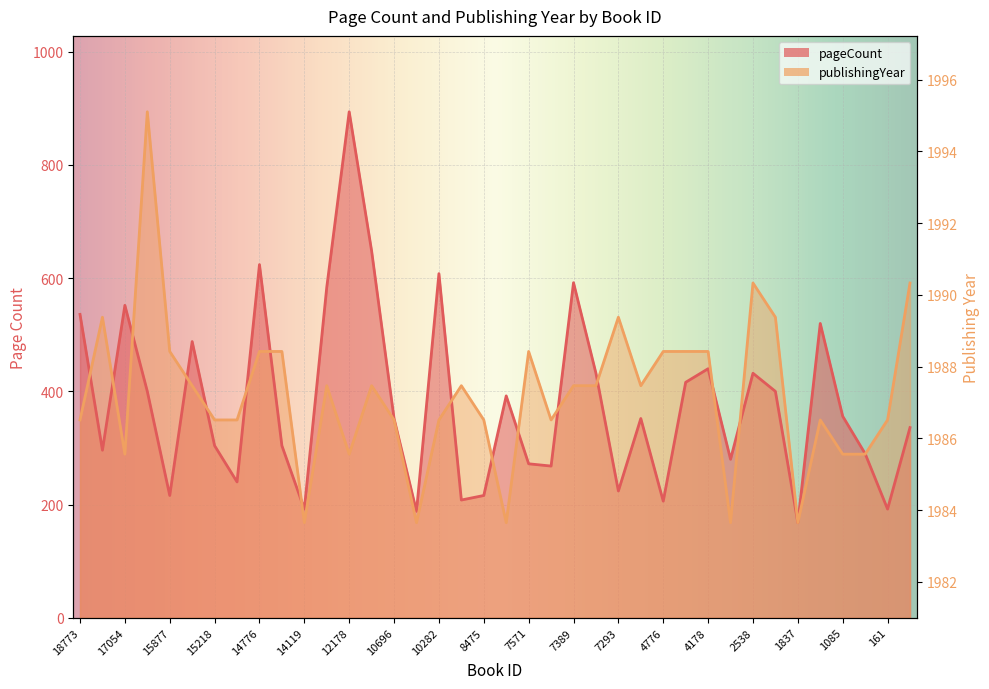

How many intersections are there between publishingYear and pageCount?

16